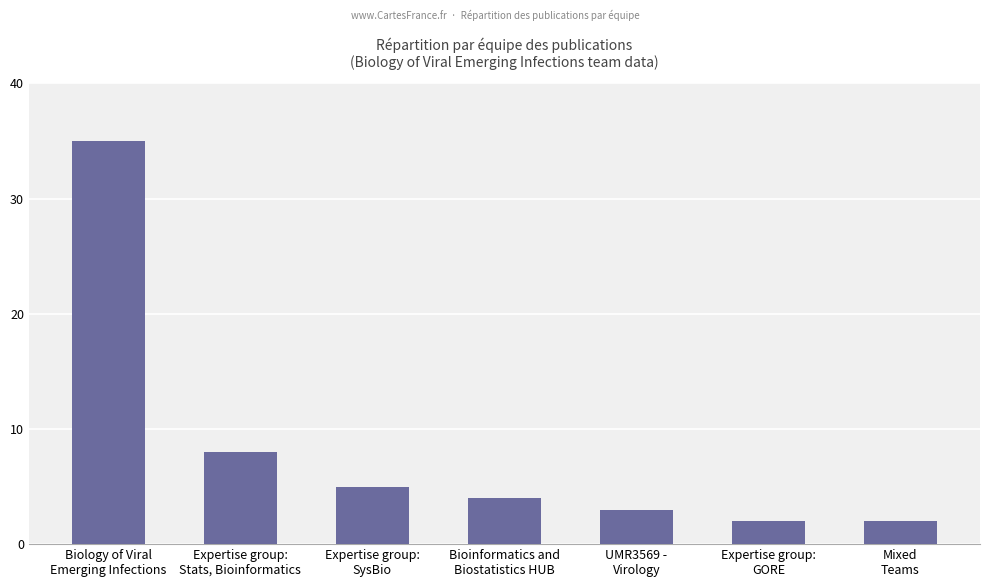

What is the maximum value shown in the chart?

35